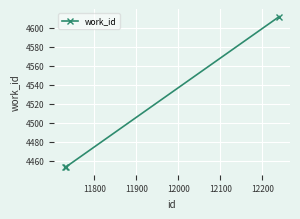

What is the smallest value displayed?

4453